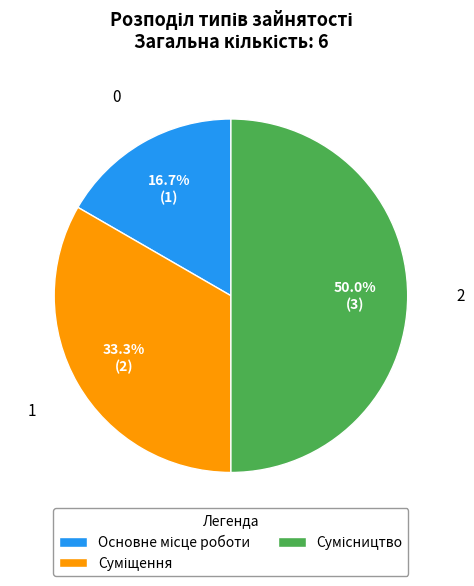

Which slice is the largest?

Сумісництво